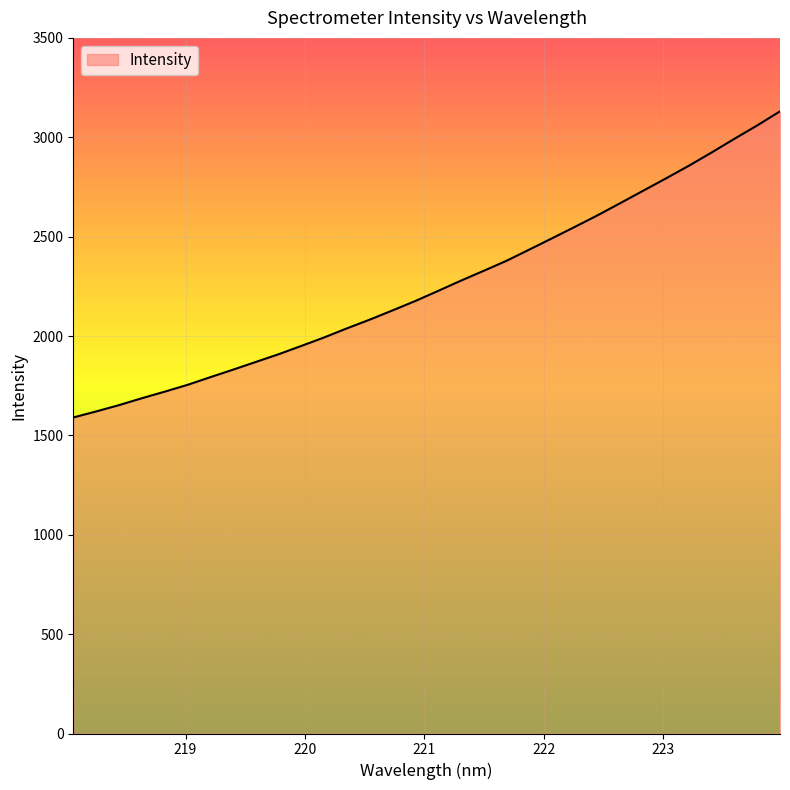

What is the maximum value shown in the chart?

3130.4